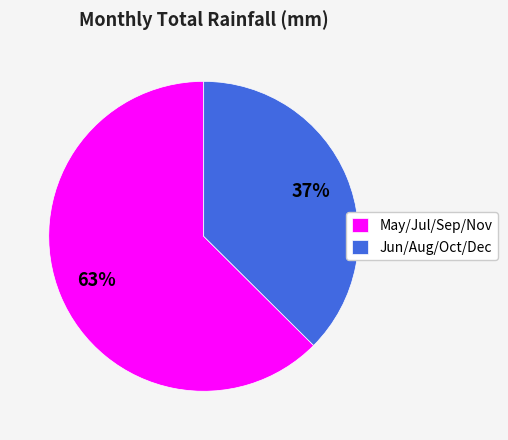

Between Jun/Aug/Oct/Dec and May/Jul/Sep/Nov, which is larger?

May/Jul/Sep/Nov